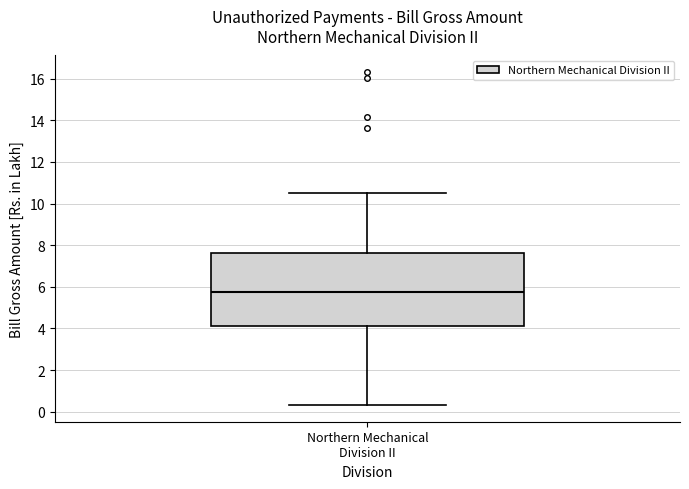

Transcribe this box plot: give where the median line is, the range the box spans, and where the two whiskers end, as read against the y-axis. The values are not printed on the chart, so give them approximately, as read against the axis.

median 5.8, box 4.2 to 7.6, whiskers 0.4 to 10.6